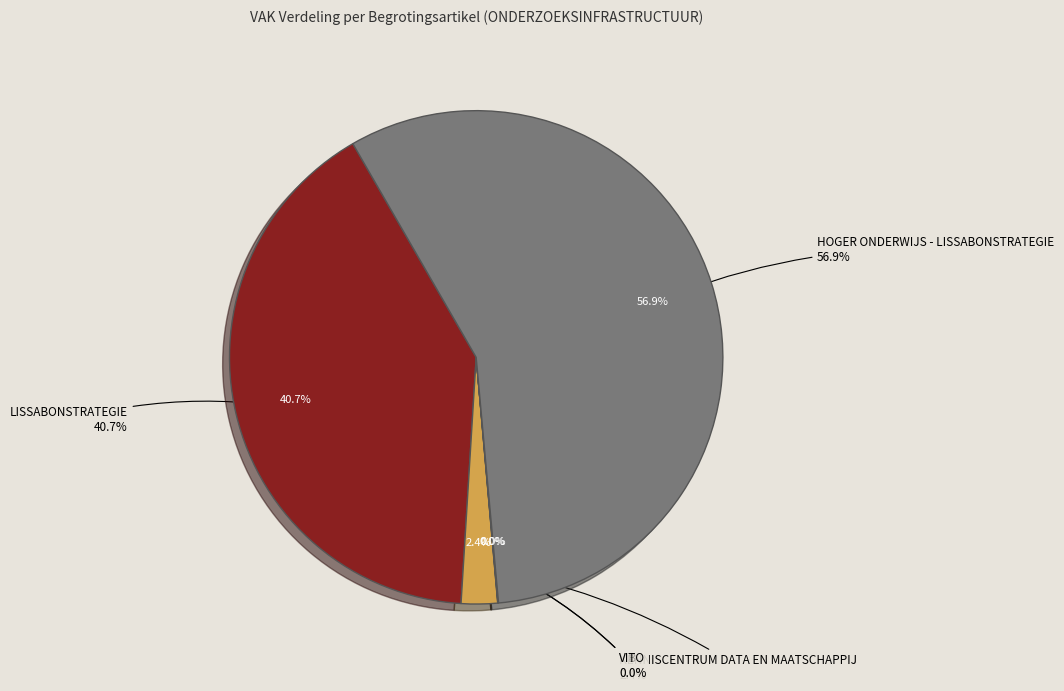

Is it true that HOGER ONDERWIJS - LISSABONSTRATEGIE is 57% of the pie?

True